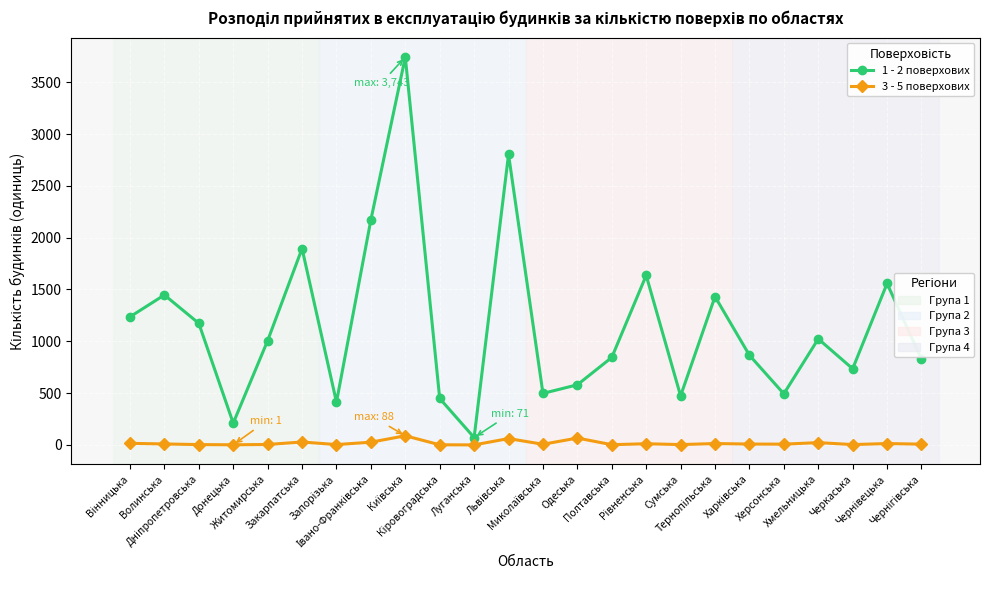

What is the maximum value shown in the chart?

3743